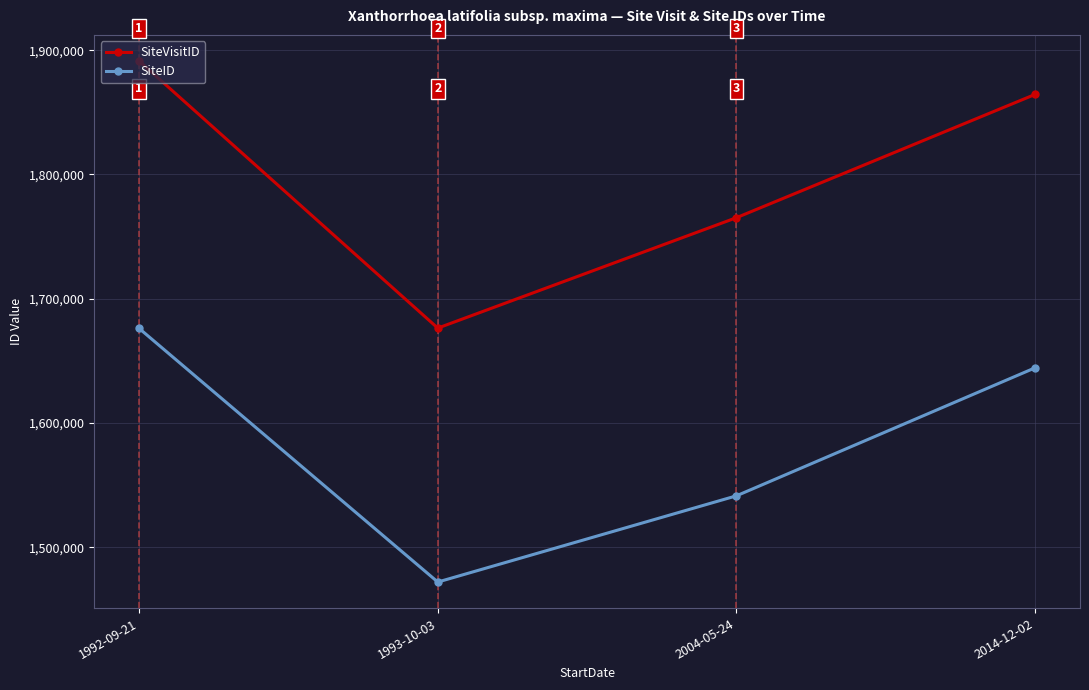

List the series in order of their overall mean, lowest first.

SiteID, SiteVisitID